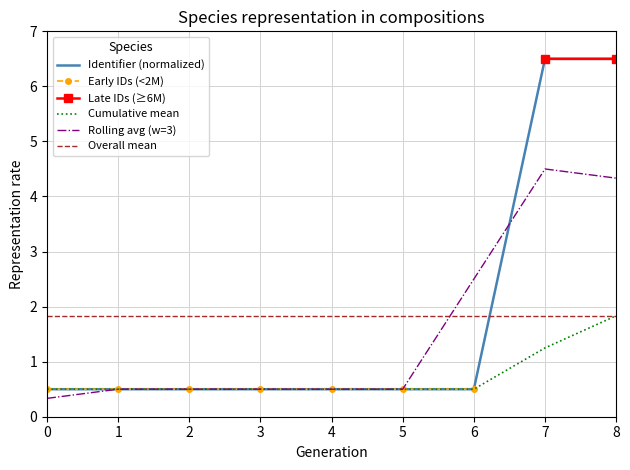

True or false: Cumulative mean and Early IDs (<2M) intersect in this chart.

False